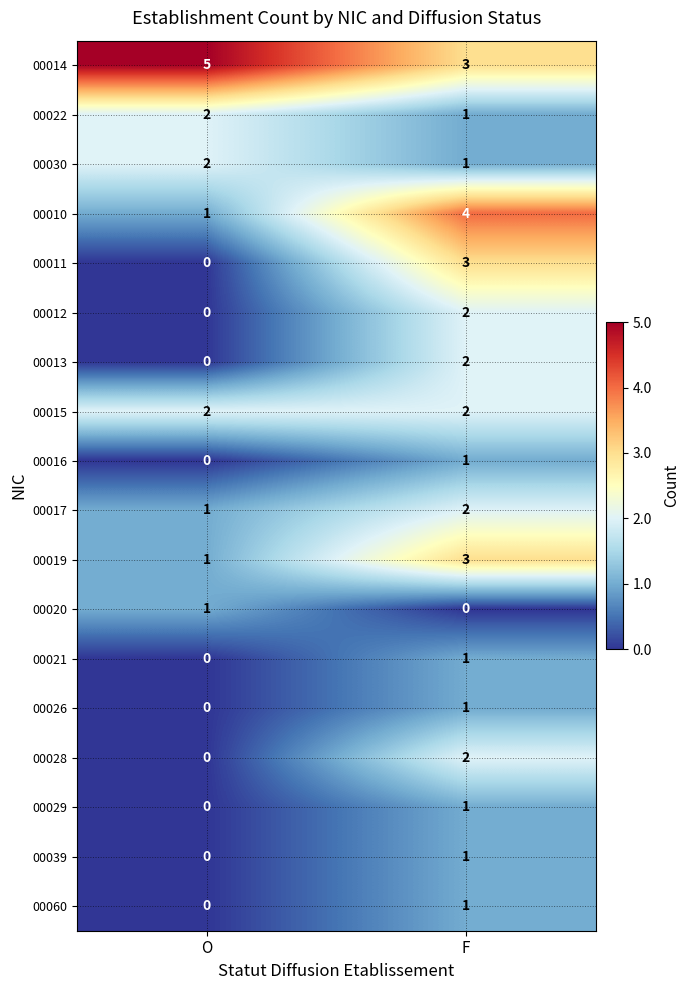

Where is 00039 nearest to the value 0?

O